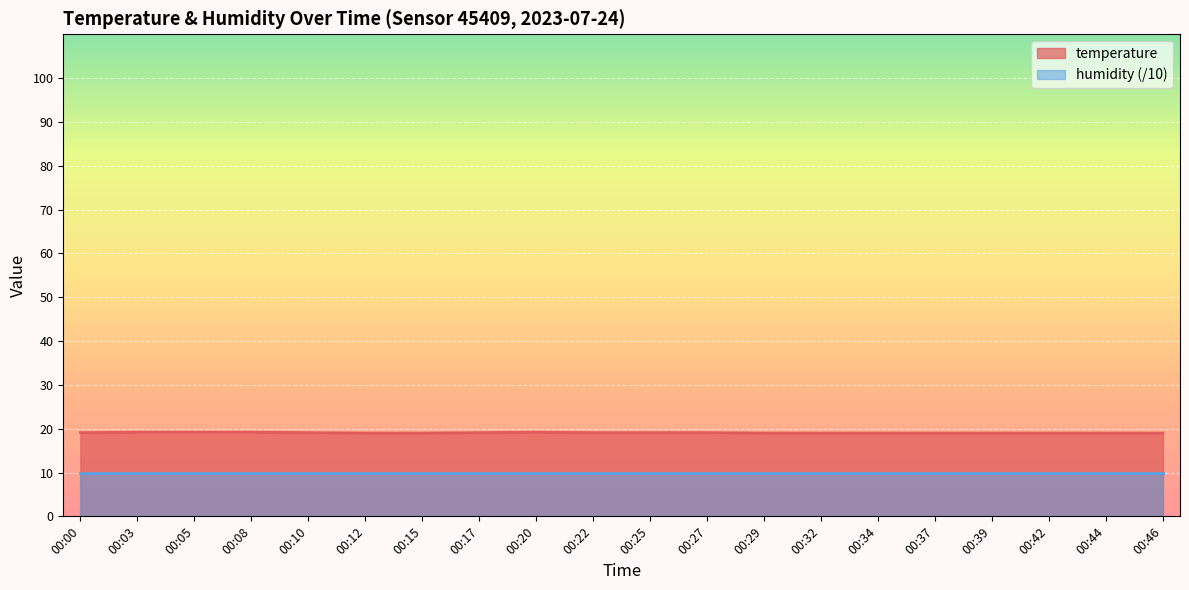

Between 00:12 and 00:20, which is larger?

00:20